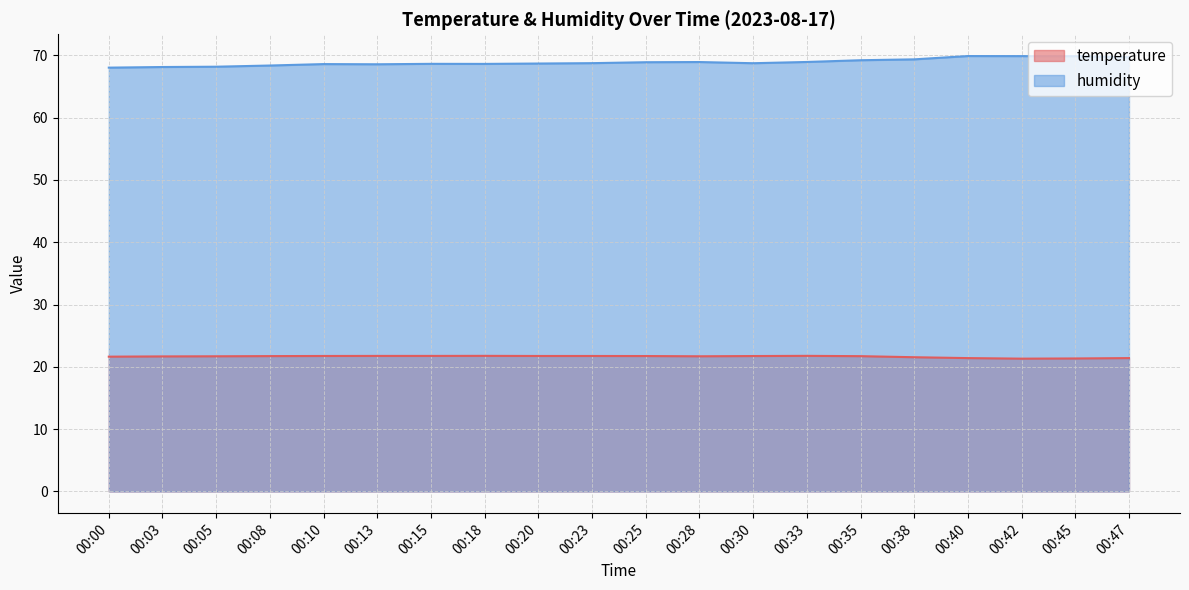

What is the difference between the maximum and second lowest values in the humidity series?

1.8